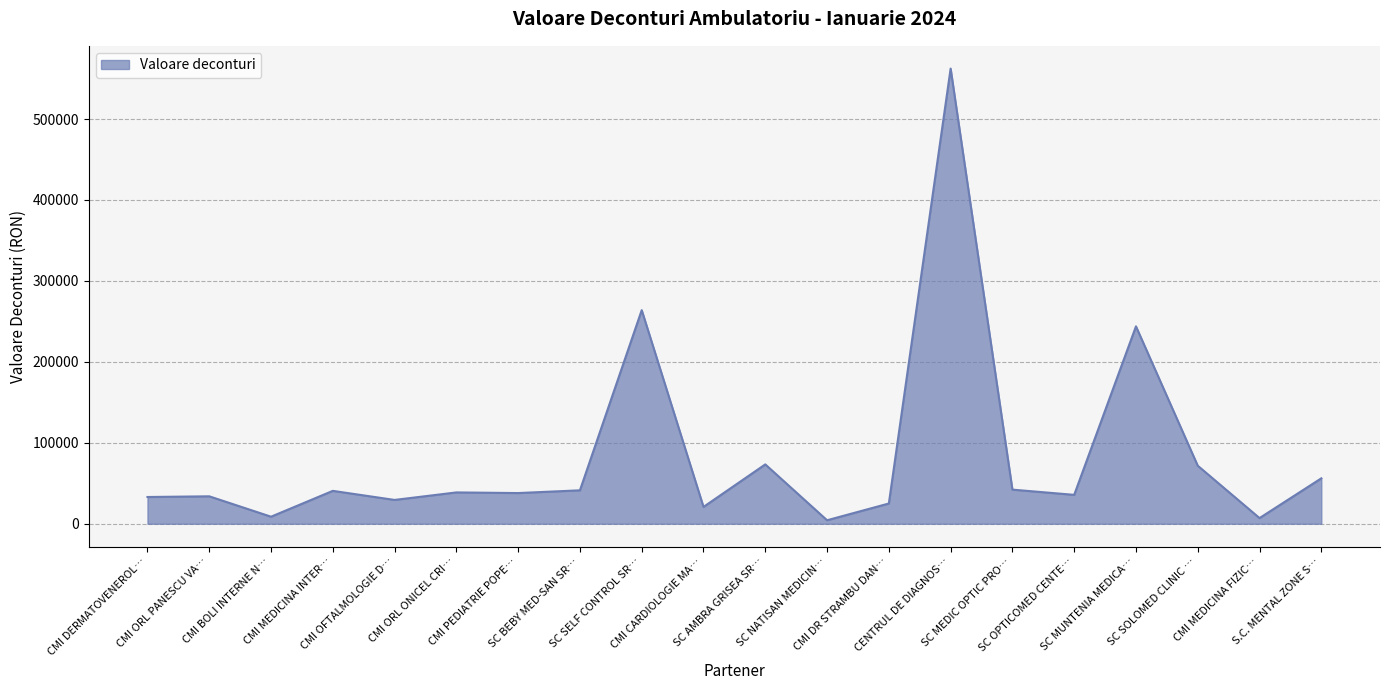

What is the difference between the maximum and minimum values?

557982.1